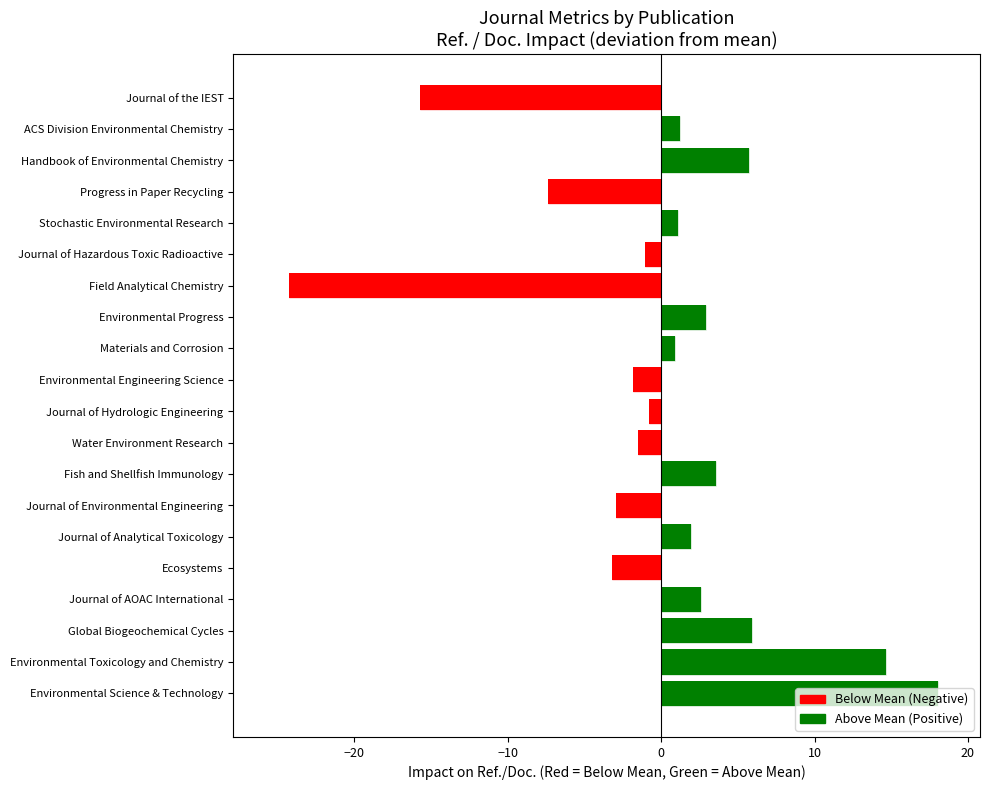

What is the maximum value shown in the chart?

18.1